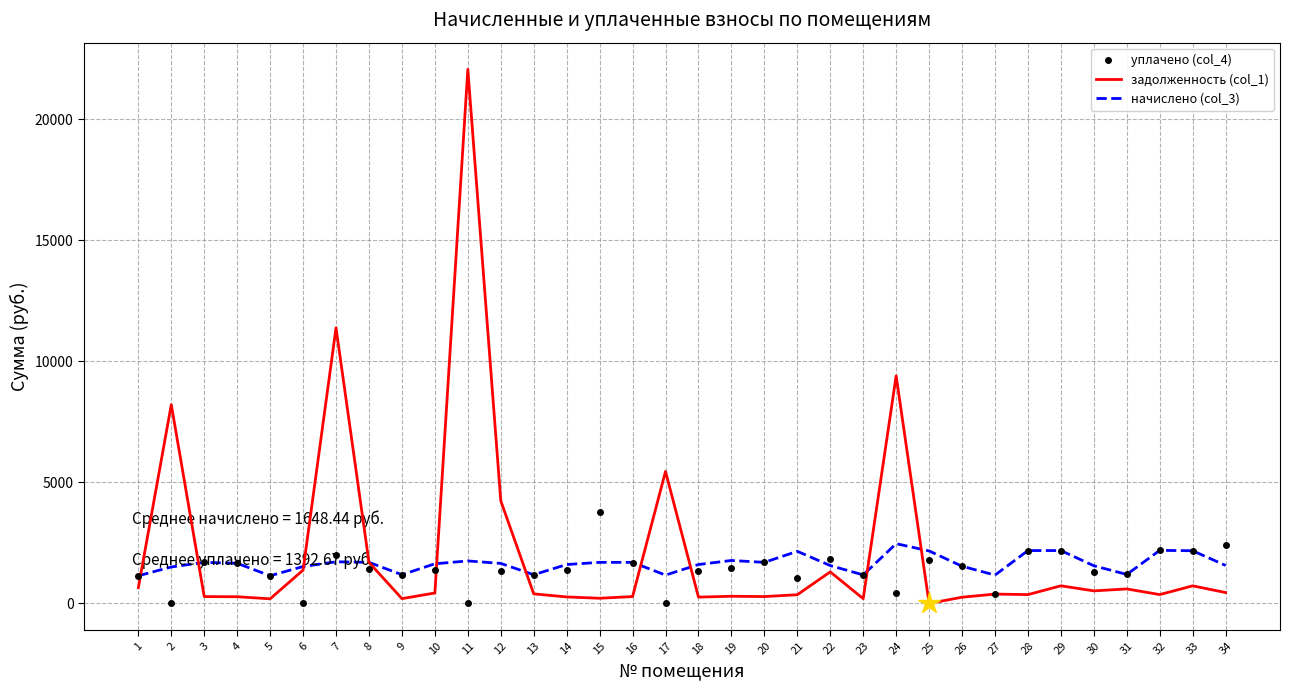

Which series has the widest spread of values?

задолженность (col_1)